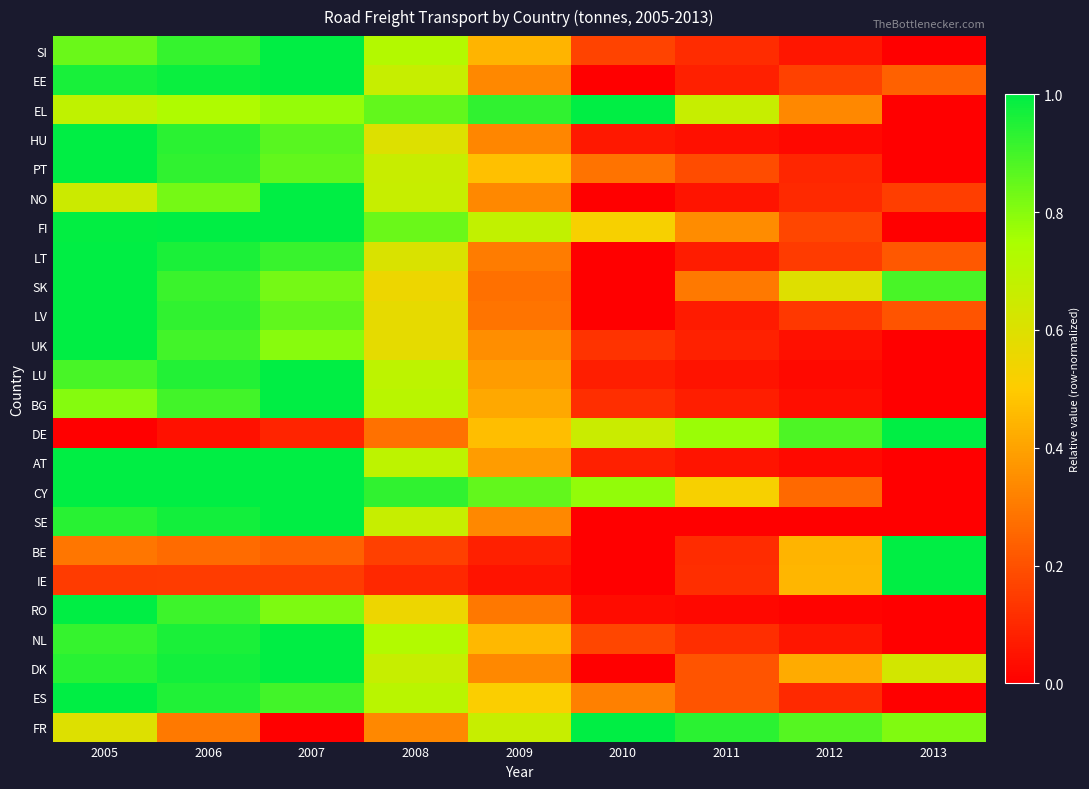

Reading right to left, extract all data points from this chart.

SI: 2013=0.0	2012=0.1	2011=0.1	2010=0.2	2009=0.4	2008=0.7	2007=1.0	2006=0.9	2005=0.8
EE: 2013=0.2	2012=0.2	2011=0.1	2010=0.0	2009=0.3	2008=0.7	2007=1.0	2006=1.0	2005=1.0
EL: 2013=0.0	2012=0.3	2011=0.7	2010=1.0	2009=0.9	2008=0.9	2007=0.8	2006=0.7	2005=0.7
HU: 2013=0.0	2012=0.0	2011=0.0	2010=0.1	2009=0.3	2008=0.6	2007=0.9	2006=0.9	2005=1.0
PT: 2013=0.0	2012=0.1	2011=0.2	2010=0.3	2009=0.5	2008=0.7	2007=0.9	2006=0.9	2005=1.0
NO: 2013=0.2	2012=0.1	2011=0.1	2010=0.0	2009=0.3	2008=0.7	2007=1.0	2006=0.8	2005=0.6
FI: 2013=0.0	2012=0.2	2011=0.3	2010=0.5	2009=0.7	2008=0.8	2007=1.0	2006=1.0	2005=1.0
LT: 2013=0.2	2012=0.1	2011=0.1	2010=0.0	2009=0.3	2008=0.6	2007=0.9	2006=1.0	2005=1.0
SK: 2013=0.9	2012=0.6	2011=0.3	2010=0.0	2009=0.3	2008=0.6	2007=0.8	2006=0.9	2005=1.0
LV: 2013=0.2	2012=0.1	2011=0.1	2010=0.0	2009=0.3	2008=0.6	2007=0.9	2006=0.9	2005=1.0
UK: 2013=0.0	2012=0.0	2011=0.1	2010=0.1	2009=0.4	2008=0.6	2007=0.8	2006=0.9	2005=1.0
LU: 2013=0.0	2012=0.0	2011=0.1	2010=0.1	2009=0.4	2008=0.7	2007=1.0	2006=0.9	2005=0.9
BG: 2013=0.0	2012=0.0	2011=0.1	2010=0.1	2009=0.4	2008=0.7	2007=1.0	2006=0.9	2005=0.8
DE: 2013=1.0	2012=0.9	2011=0.8	2010=0.7	2009=0.5	2008=0.3	2007=0.1	2006=0.0	2005=0.0
AT: 2013=0.0	2012=0.0	2011=0.1	2010=0.1	2009=0.4	2008=0.7	2007=1.0	2006=1.0	2005=1.0
CY: 2013=0.0	2012=0.3	2011=0.5	2010=0.8	2009=0.9	2008=0.9	2007=1.0	2006=1.0	2005=1.0
SE: 2013=0.0	2012=0.0	2011=0.0	2010=0.0	2009=0.3	2008=0.7	2007=1.0	2006=1.0	2005=0.9
BE: 2013=1.0	2012=0.4	2011=0.1	2010=0.0	2009=0.1	2008=0.2	2007=0.2	2006=0.3	2005=0.3
IE: 2013=1.0	2012=0.4	2011=0.1	2010=0.0	2009=0.1	2008=0.1	2007=0.2	2006=0.1	2005=0.1
RO: 2013=0.0	2012=0.0	2011=0.0	2010=0.0	2009=0.3	2008=0.6	2007=0.8	2006=0.9	2005=1.0
NL: 2013=0.0	2012=0.1	2011=0.1	2010=0.2	2009=0.4	2008=0.7	2007=1.0	2006=1.0	2005=0.9
DK: 2013=0.6	2012=0.4	2011=0.2	2010=0.0	2009=0.3	2008=0.7	2007=1.0	2006=1.0	2005=0.9
ES: 2013=0.0	2012=0.1	2011=0.2	2010=0.3	2009=0.5	2008=0.7	2007=0.9	2006=0.9	2005=1.0
FR: 2013=0.8	2012=0.9	2011=0.9	2010=1.0	2009=0.7	2008=0.3	2007=0.0	2006=0.3	2005=0.6